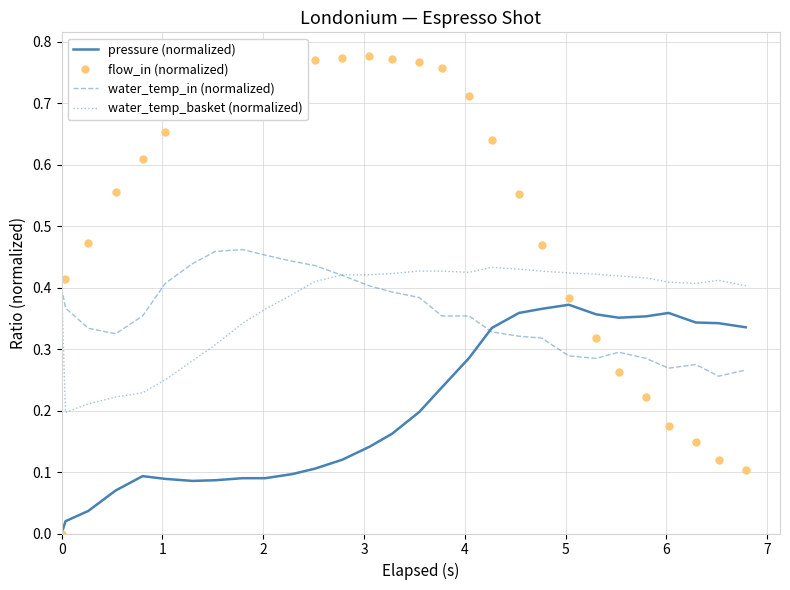

How many times do water_temp_basket (normalized) and flow_in (normalized) cross each other?

2